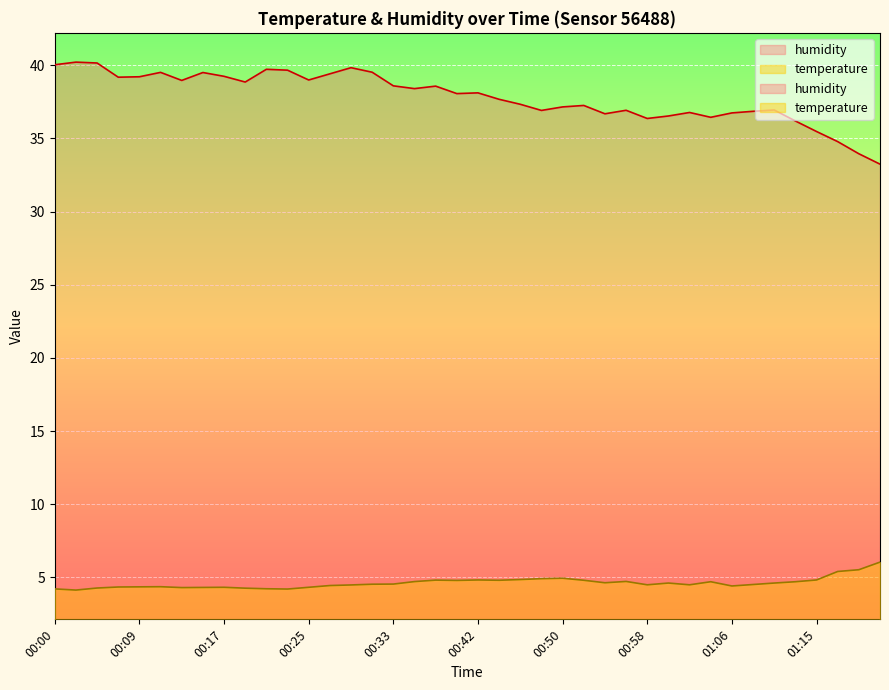

Which category has the highest value in the humidity series?

00:03